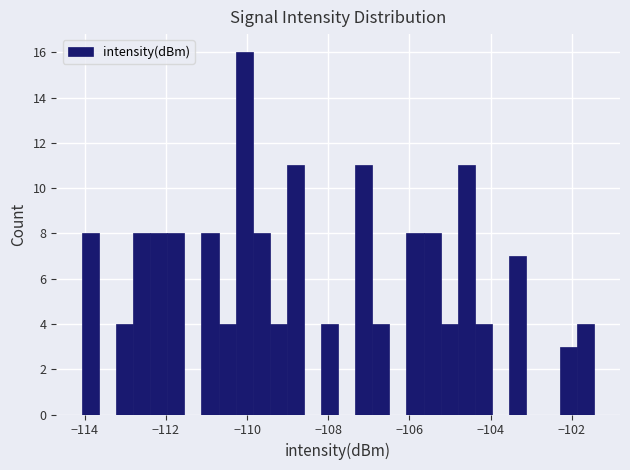

Read against the x-axis, roughly where is the centre of the tallest bar?

-110.0